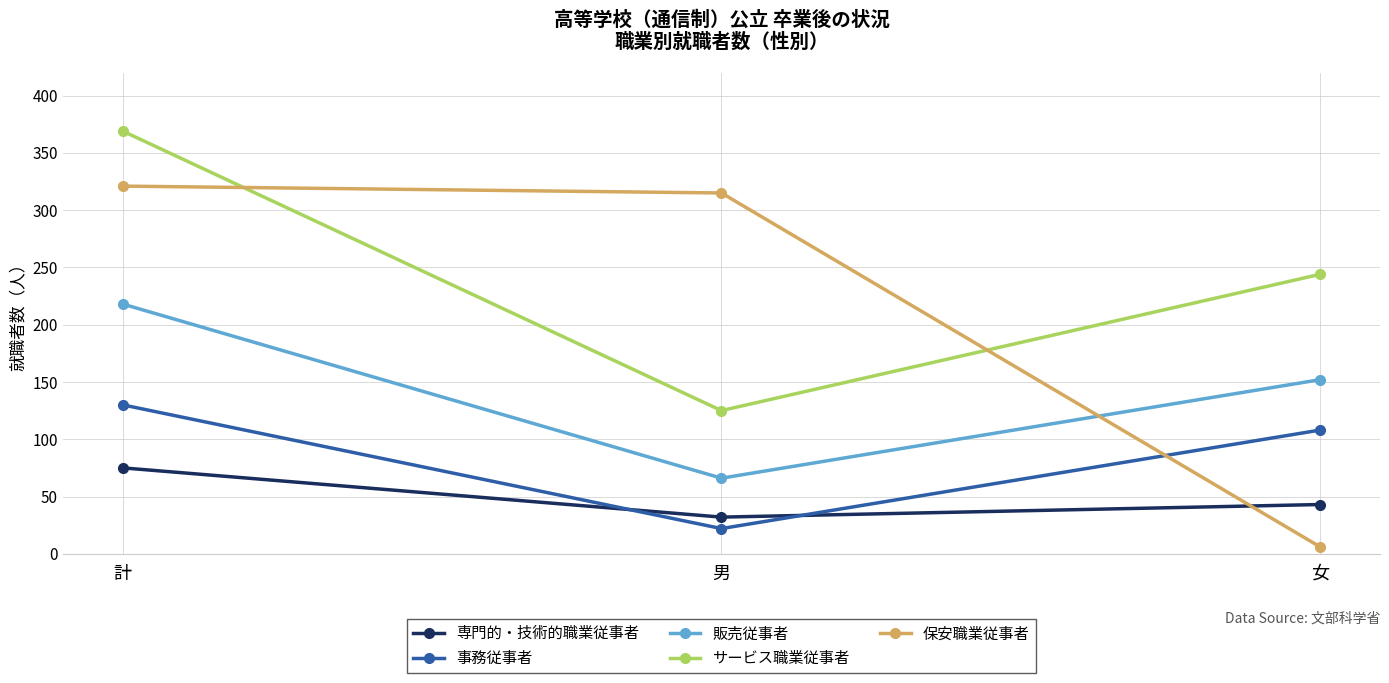

What is the average value of the サービス職業従事者 series?

246